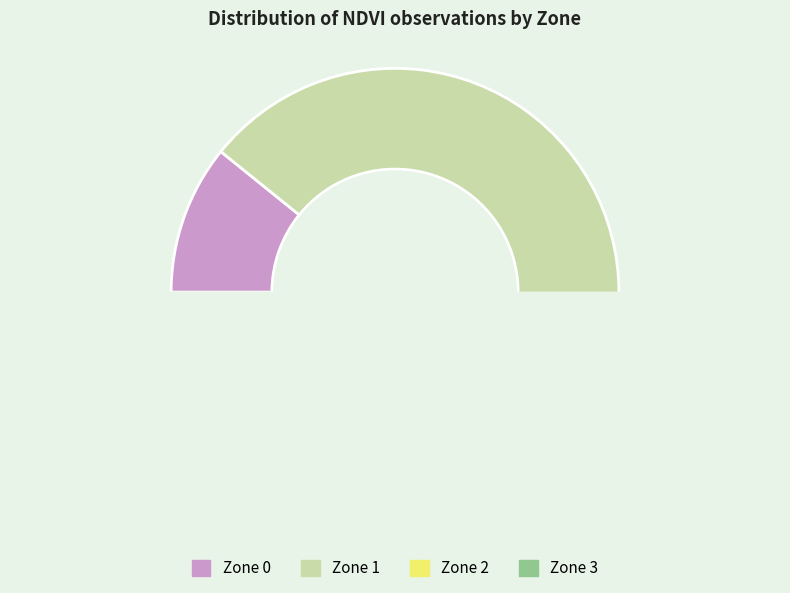

To the nearest percent, what percentage of the pie is Zone 3?

4%